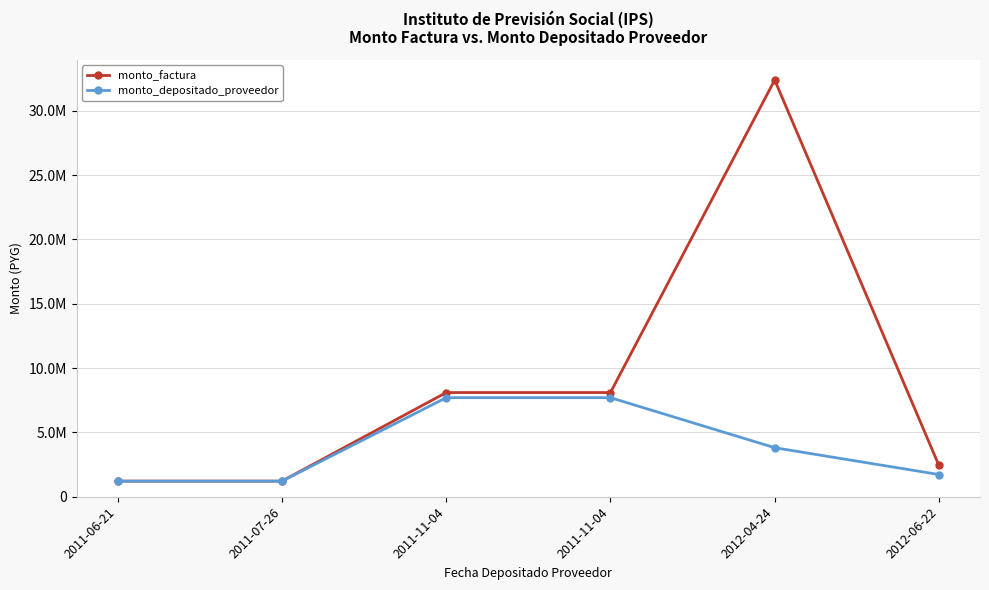

The monto_depositado_proveedor series shows 1645291 at 2011-06-21. True or false?

False